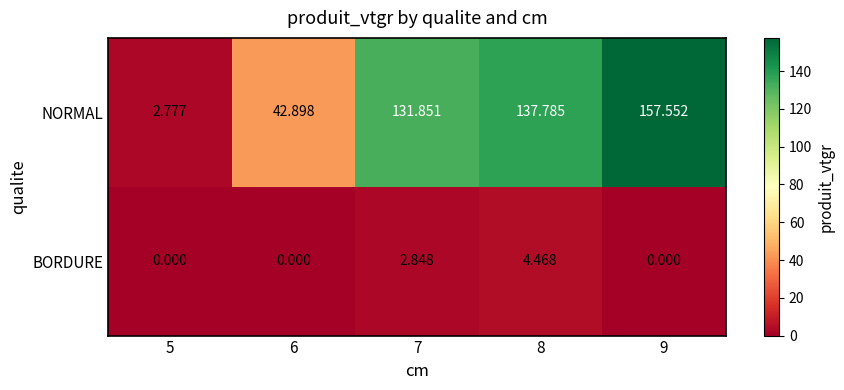

Which series has the largest total across all categories?

NORMAL